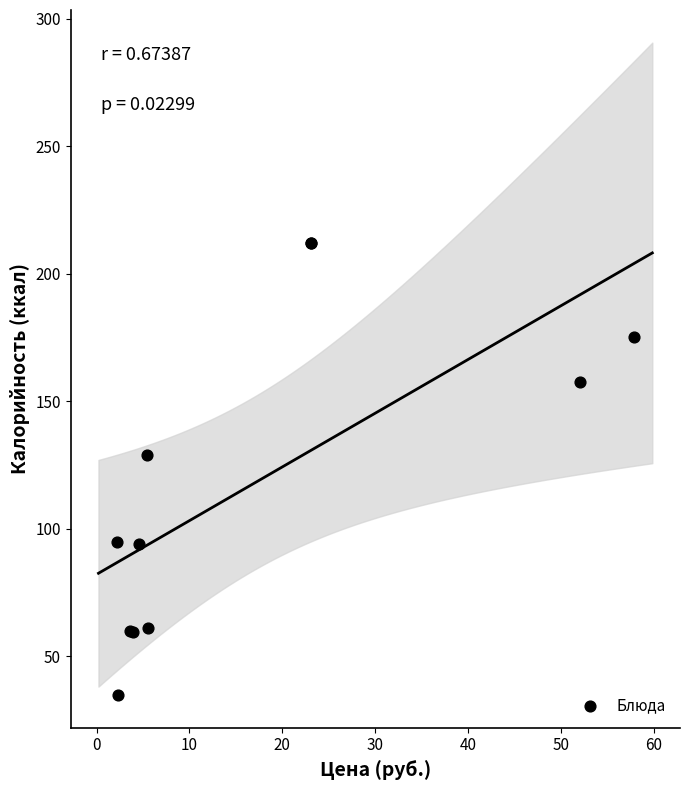

What Y value in the scatter plot is closest to 123?

128.8